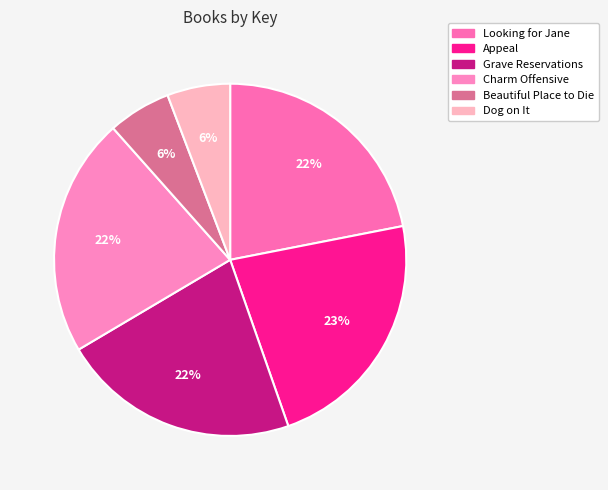

Approximately how many times larger is the value at Looking for Jane compared to Appeal?

1.0